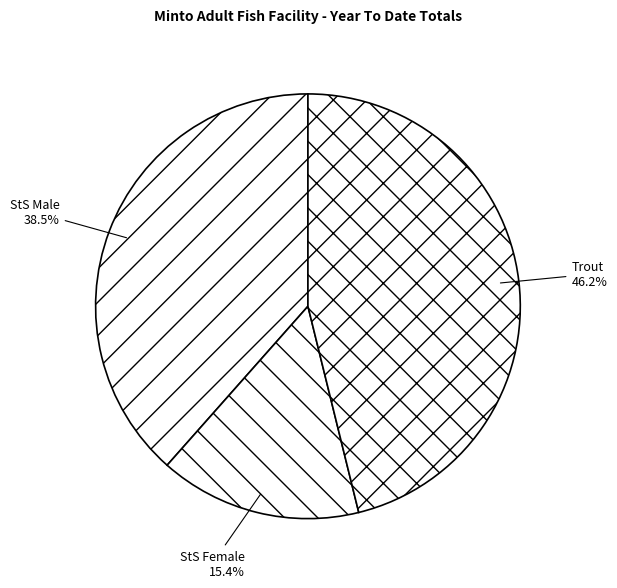

Is it true that StS Female is 15% of the pie?

True